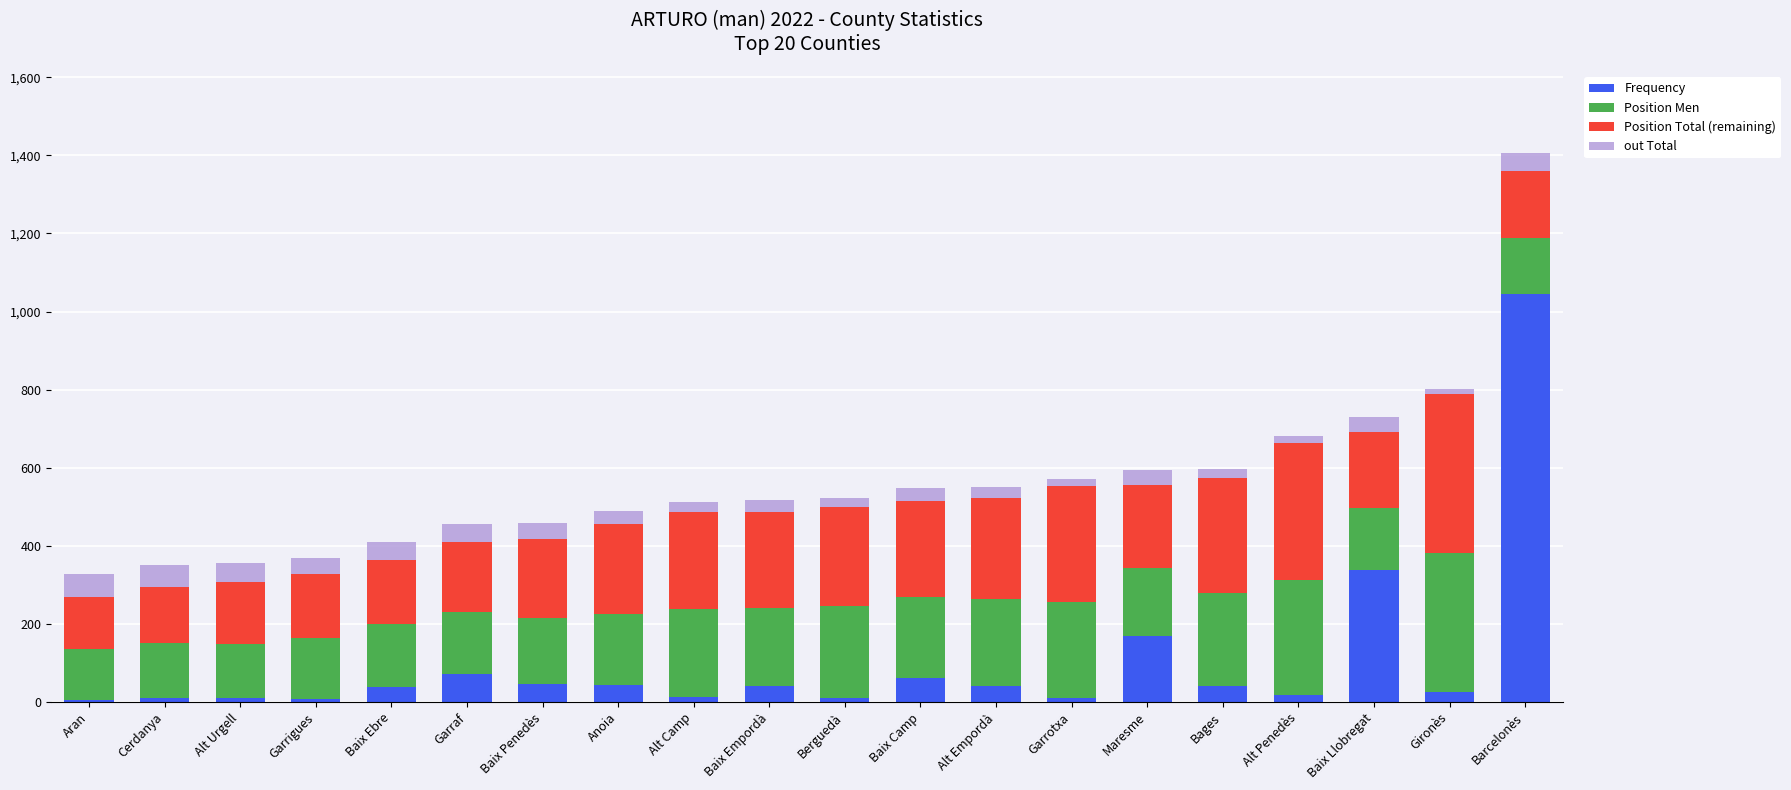

What is the difference between the second highest and second lowest values in the Frequency series?

329